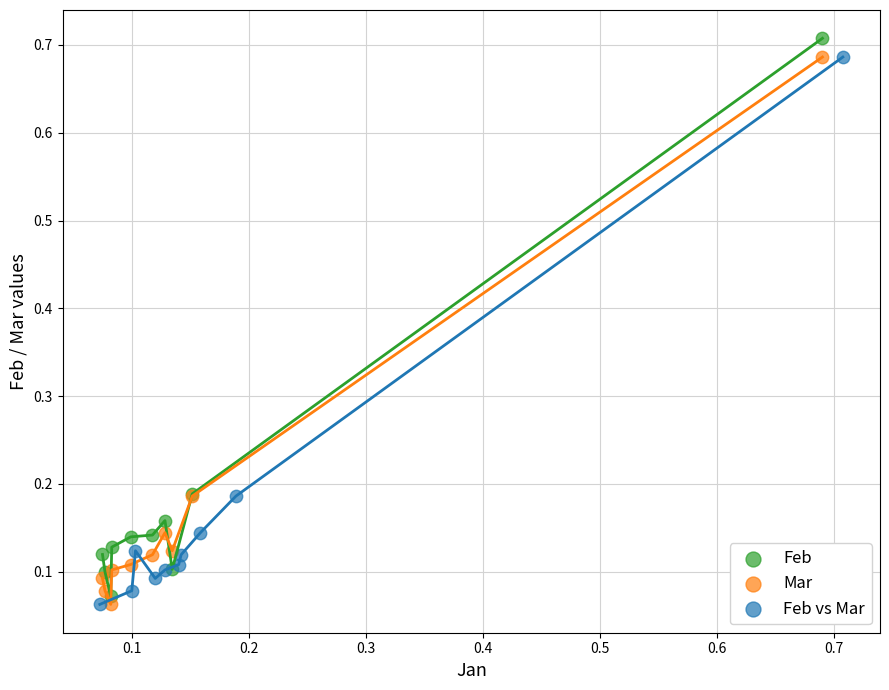

Which series has the largest Y range (max minus min)?

Feb